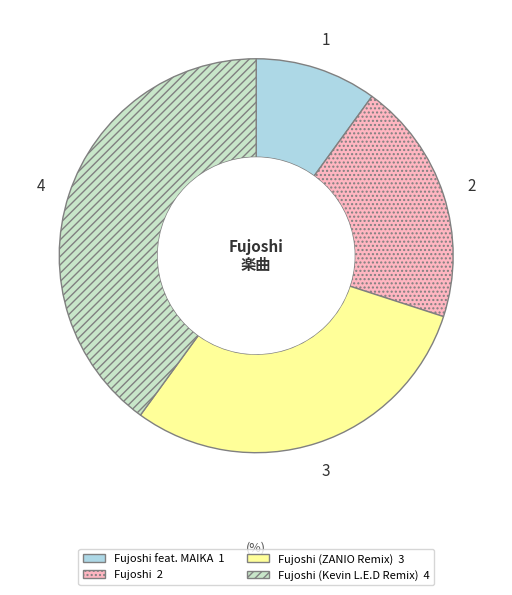

Does any single category account for the majority?

No